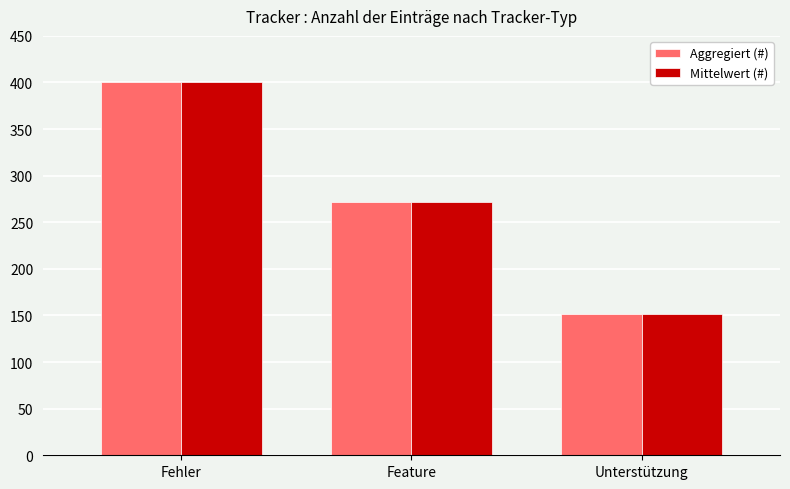

At which category is the sum across all series the highest?

Fehler